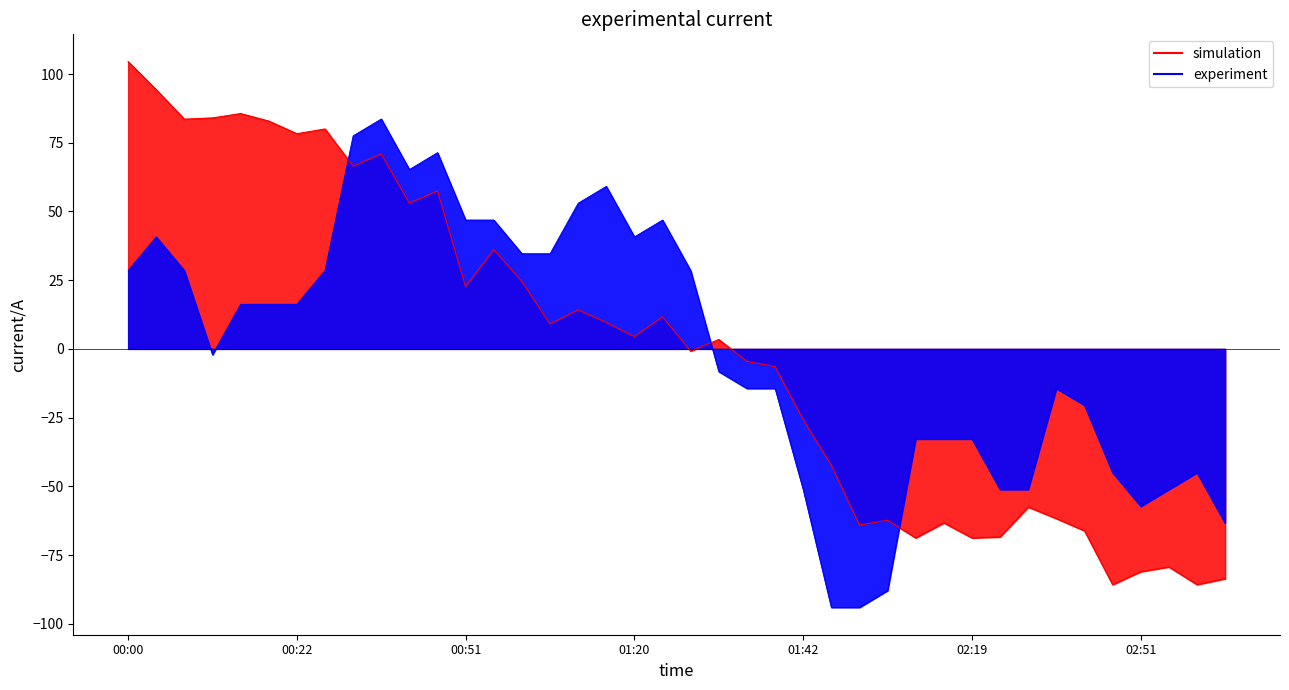

Between 9 and 26, which is larger?

9